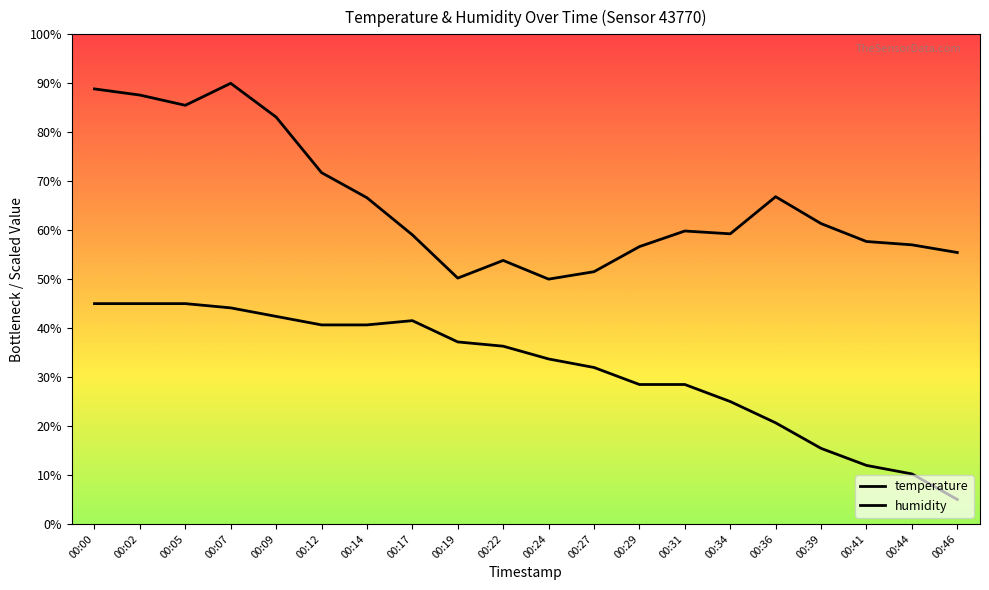

Does the chart have visible grid lines?

No